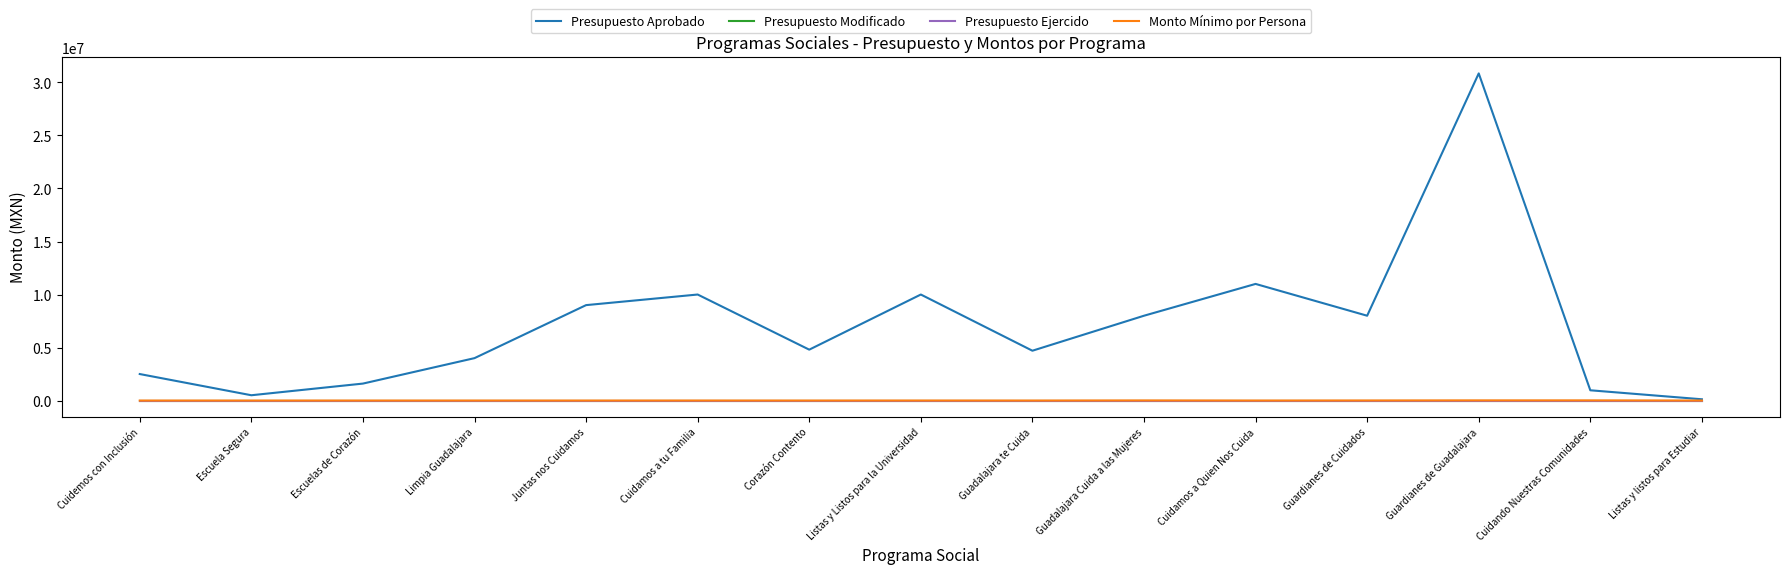

Which series has the largest range (max minus min)?

Presupuesto Aprobado